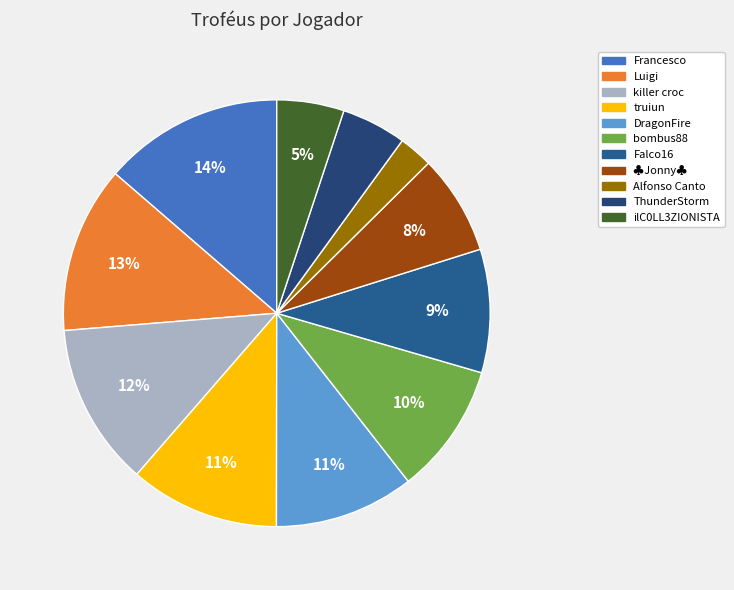

Which slice is the largest?

Francesco